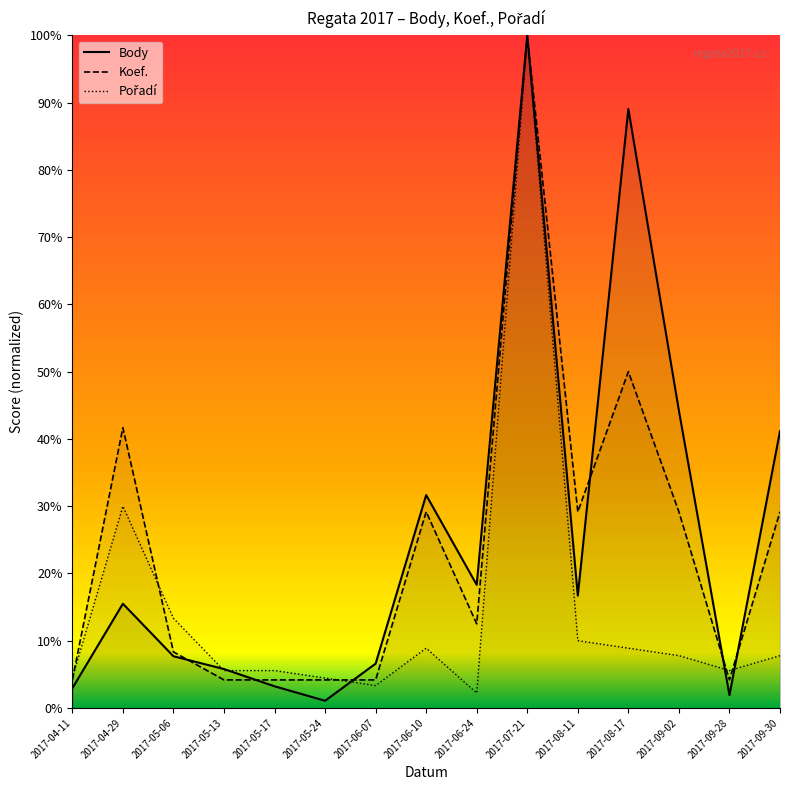

Rank the series by their maximum value, from lowest to highest.

Body, Koef., Pořadí